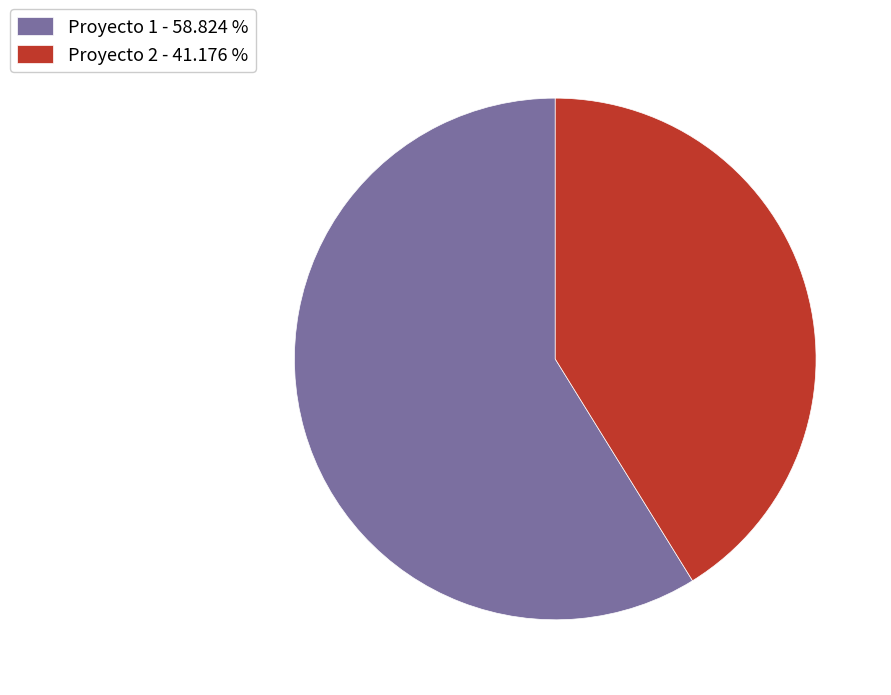

Between Proyecto 2 and Proyecto 1, which is larger?

Proyecto 1